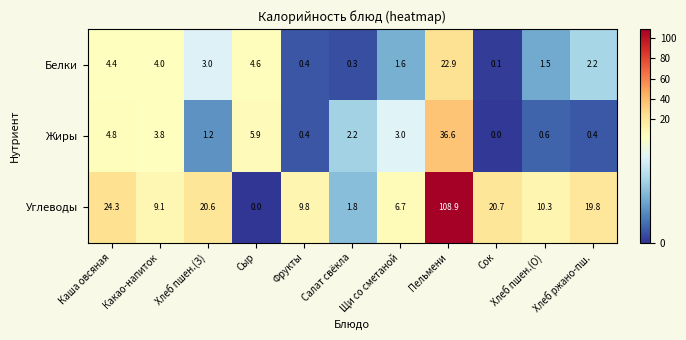

What is the maximum value shown in the chart?

108.9